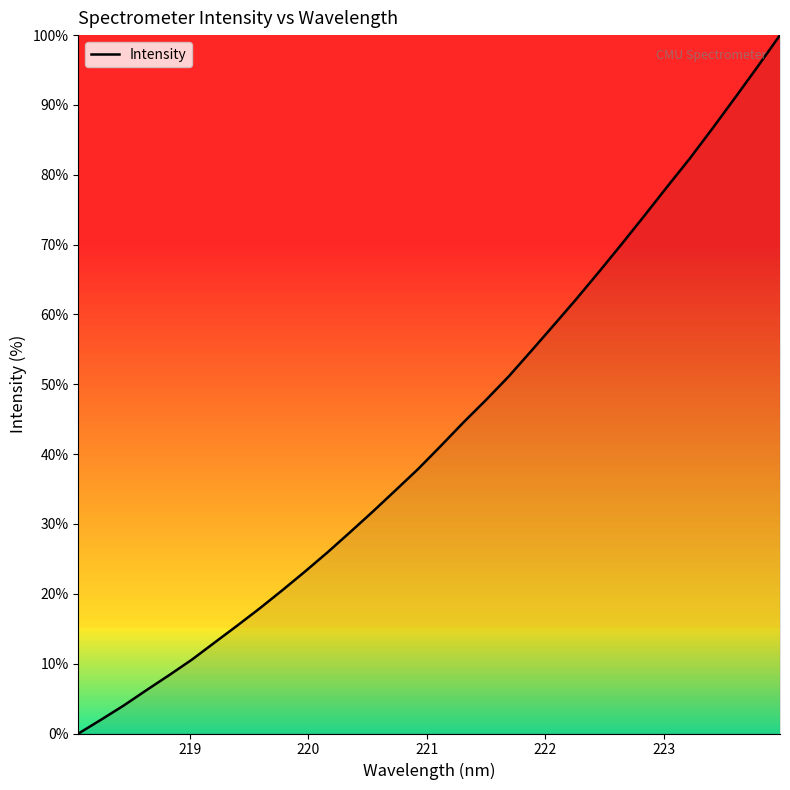

What is the difference between the maximum and minimum values?

100.0